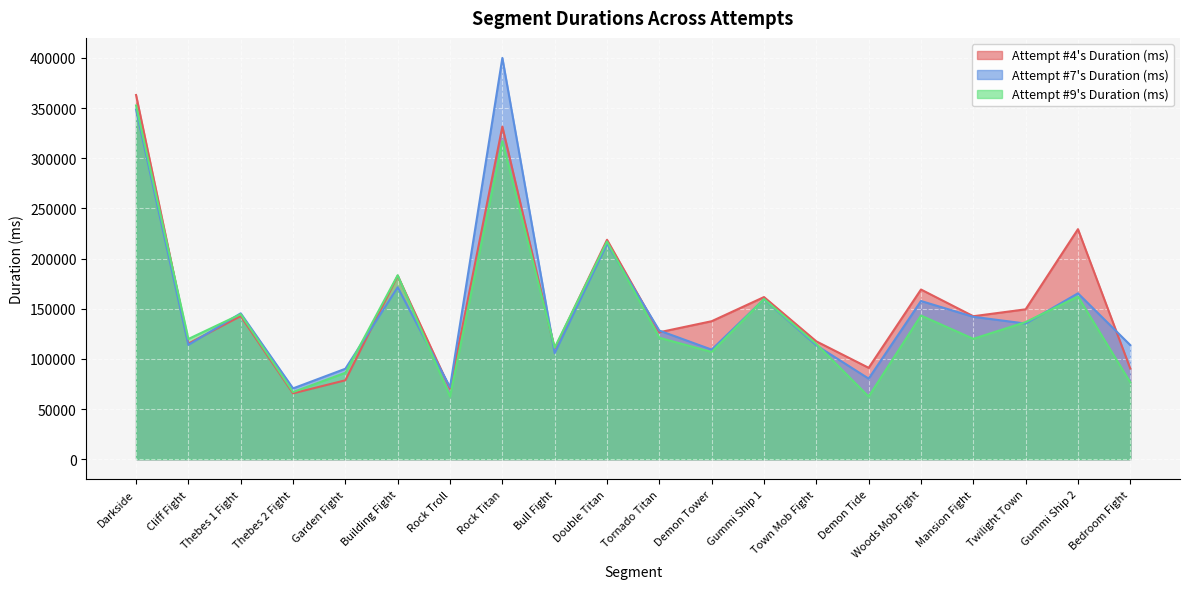

Reading right to left, transcribe all the data shown in this chart.

Attempt #4's Duration (ms): Bedroom Fight=90349	Gummi Ship 2=229285	Twilight Town=149406	Mansion Fight=142517	Woods Mob Fight=169130	Demon Tide=91095	Town Mob Fight=117461	Gummi Ship 1=161612	Demon Tower=137540	Tornado Titan=126541	Double Titan=218707	Bull Fight=110018	Rock Titan=331553	Rock Troll=70175	Building Fight=182892	Garden Fight=78678	Thebes 2 Fight=65647	Thebes 1 Fight=142668	Cliff Fight=115262	Darkside=362999
Attempt #7's Duration (ms): Bedroom Fight=113713	Gummi Ship 2=165332	Twilight Town=135207	Mansion Fight=141938	Woods Mob Fight=157686	Demon Tide=80307	Town Mob Fight=113463	Gummi Ship 1=159453	Demon Tower=109221	Tornado Titan=128221	Double Titan=214632	Bull Fight=105668	Rock Titan=399925	Rock Troll=71799	Building Fight=171359	Garden Fight=90160	Thebes 2 Fight=70584	Thebes 1 Fight=145413	Cliff Fight=113936	Darkside=348525
Attempt #9's Duration (ms): Bedroom Fight=76556	Gummi Ship 2=162172	Twilight Town=136660	Mansion Fight=120003	Woods Mob Fight=143198	Demon Tide=62486	Town Mob Fight=114853	Gummi Ship 1=159636	Demon Tower=106868	Tornado Titan=121045	Double Titan=216906	Bull Fight=111213	Rock Titan=317041	Rock Troll=62495	Building Fight=183383	Garden Fight=86146	Thebes 2 Fight=66938	Thebes 1 Fight=144554	Cliff Fight=119842	Darkside=352565